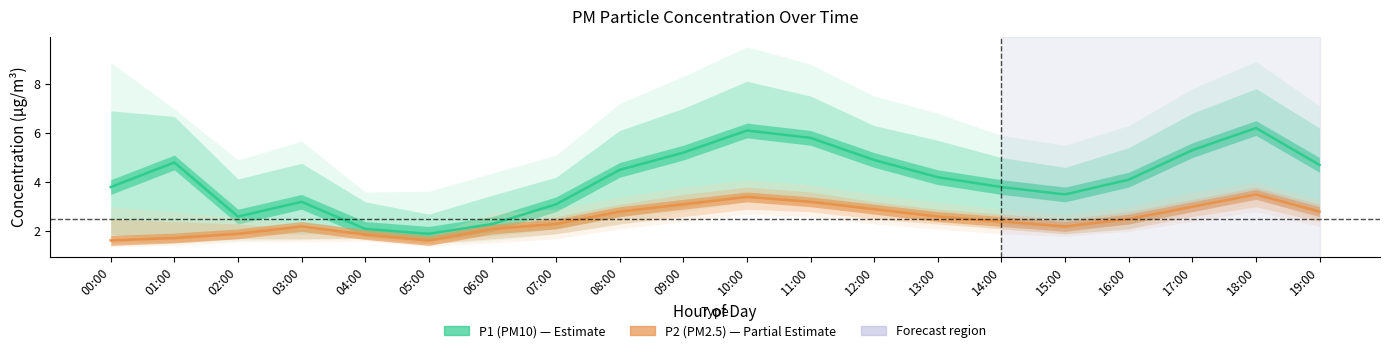

How many data points does each series have?

20